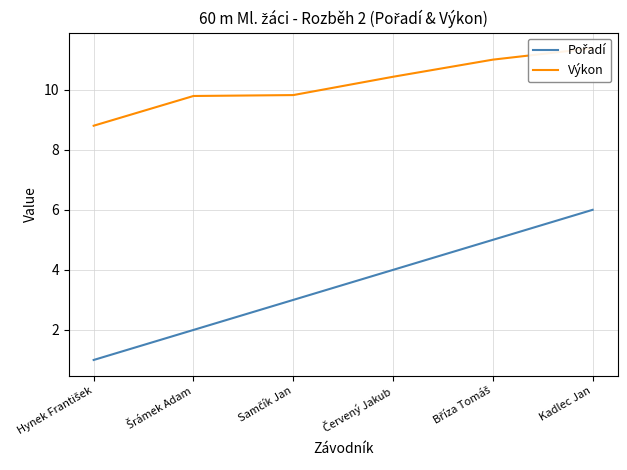

What are all the series names shown in the legend?

Pořadí, Výkon